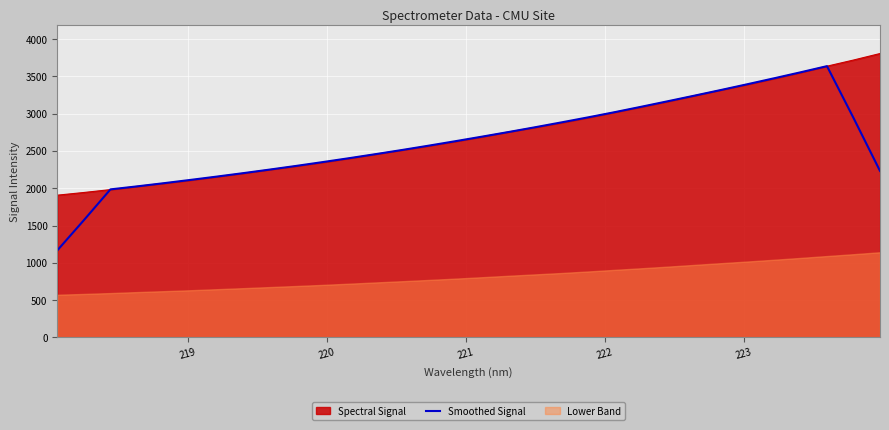

What is the minimum value for Smoothed Signal?

1166.5